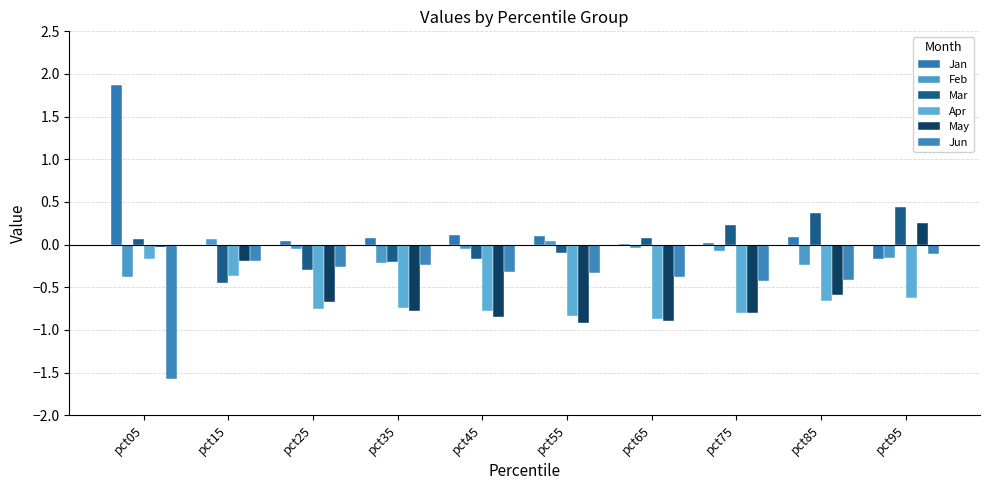

Are the bars grouped side by side (vs. stacked)?

Yes